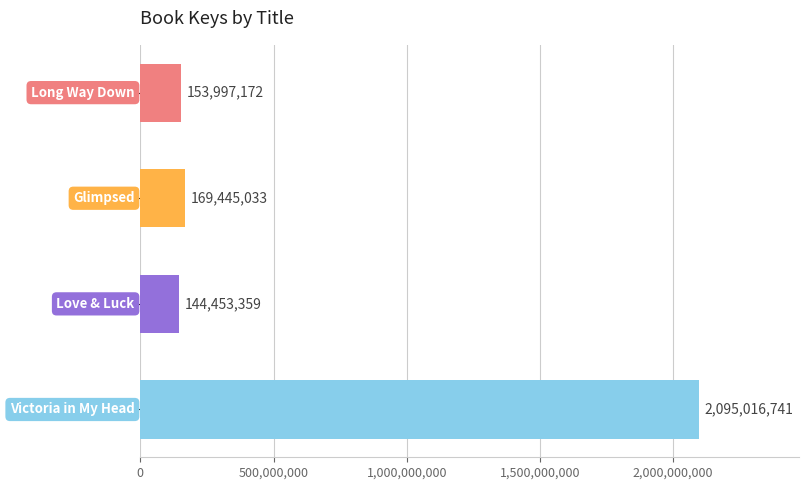

What is the smallest value displayed?

144453359